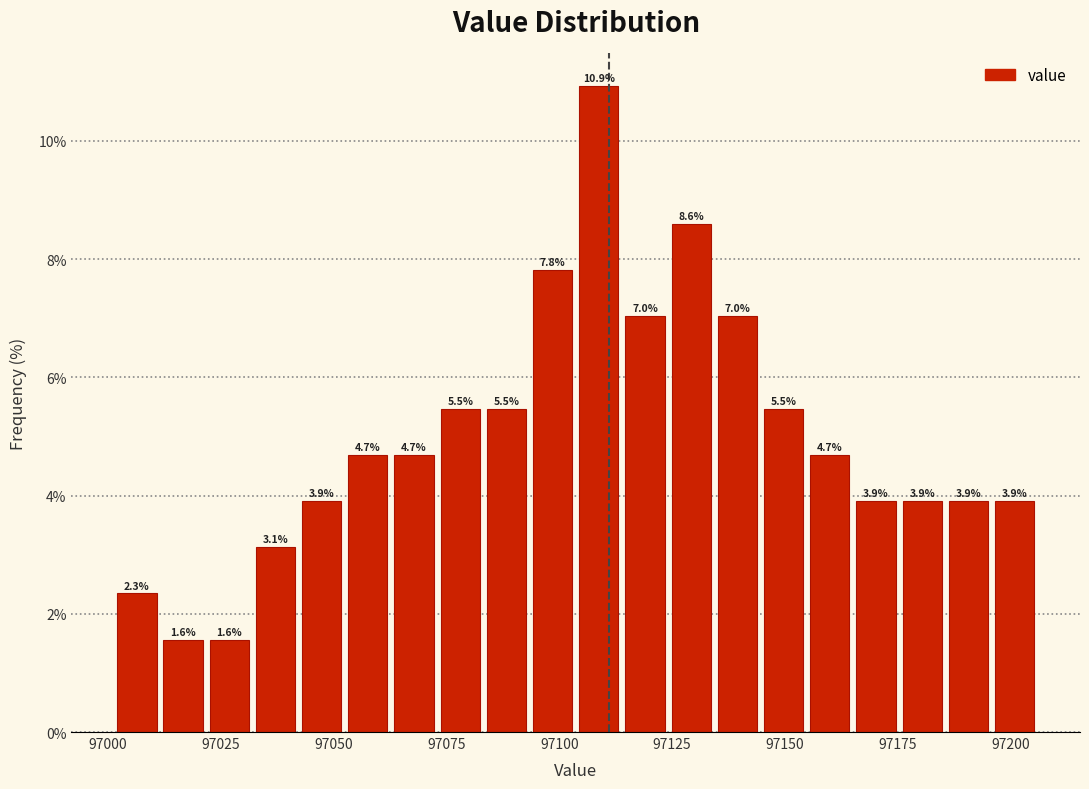

Read against the x-axis, roughly where is the centre of the tallest bar?

97110